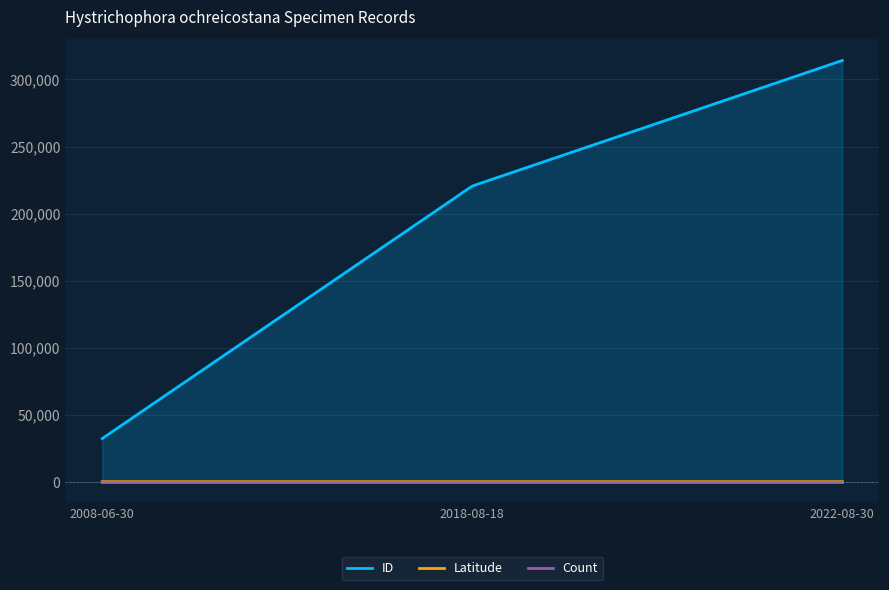

Which series has the largest total across all categories?

ID